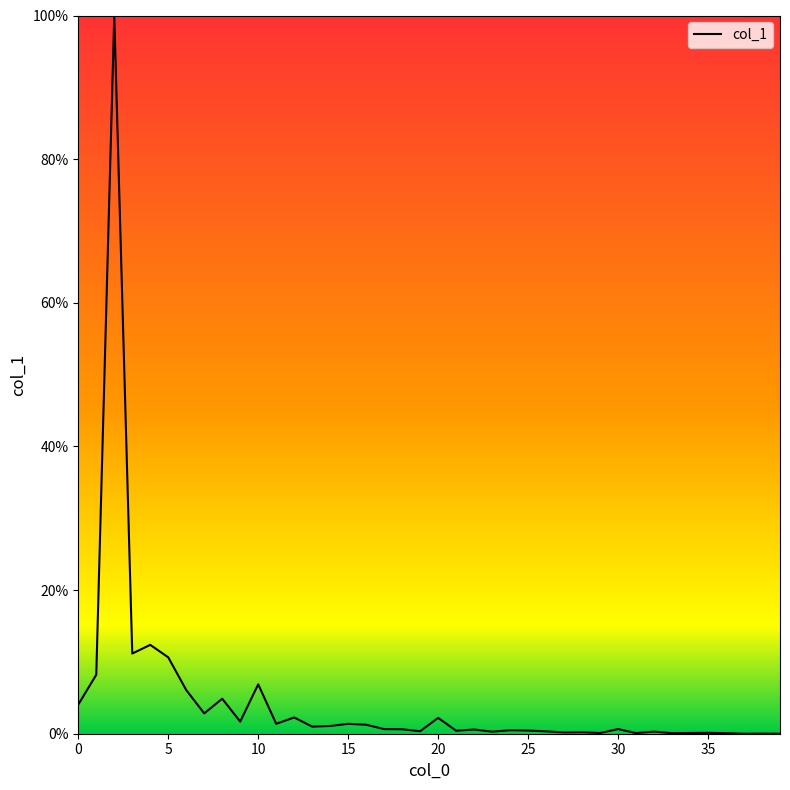

What is the difference between the maximum and minimum values?

100.0